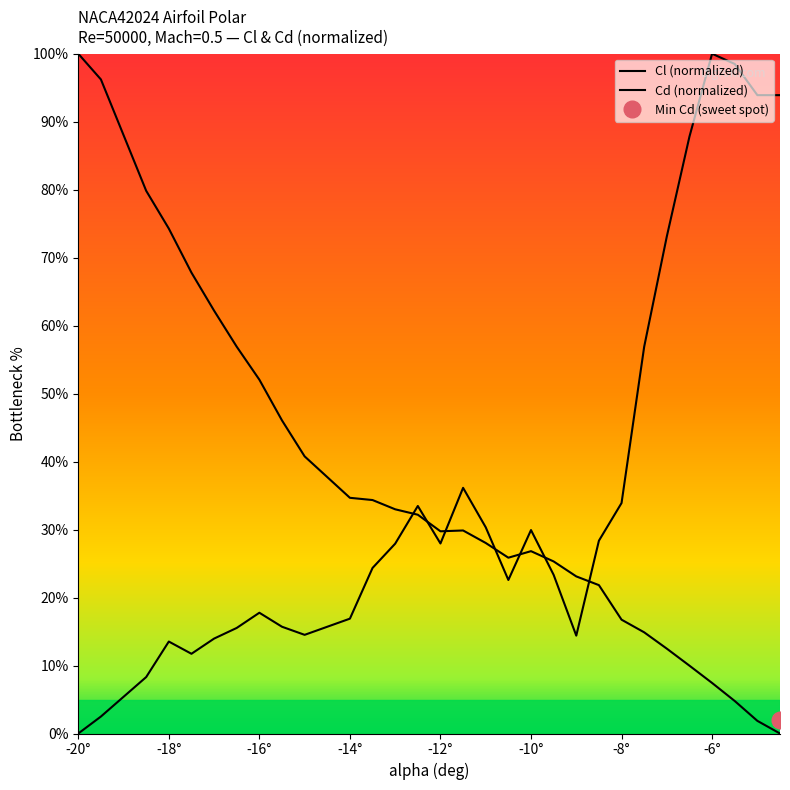

What is the label of the 19th point from the left?

-10°